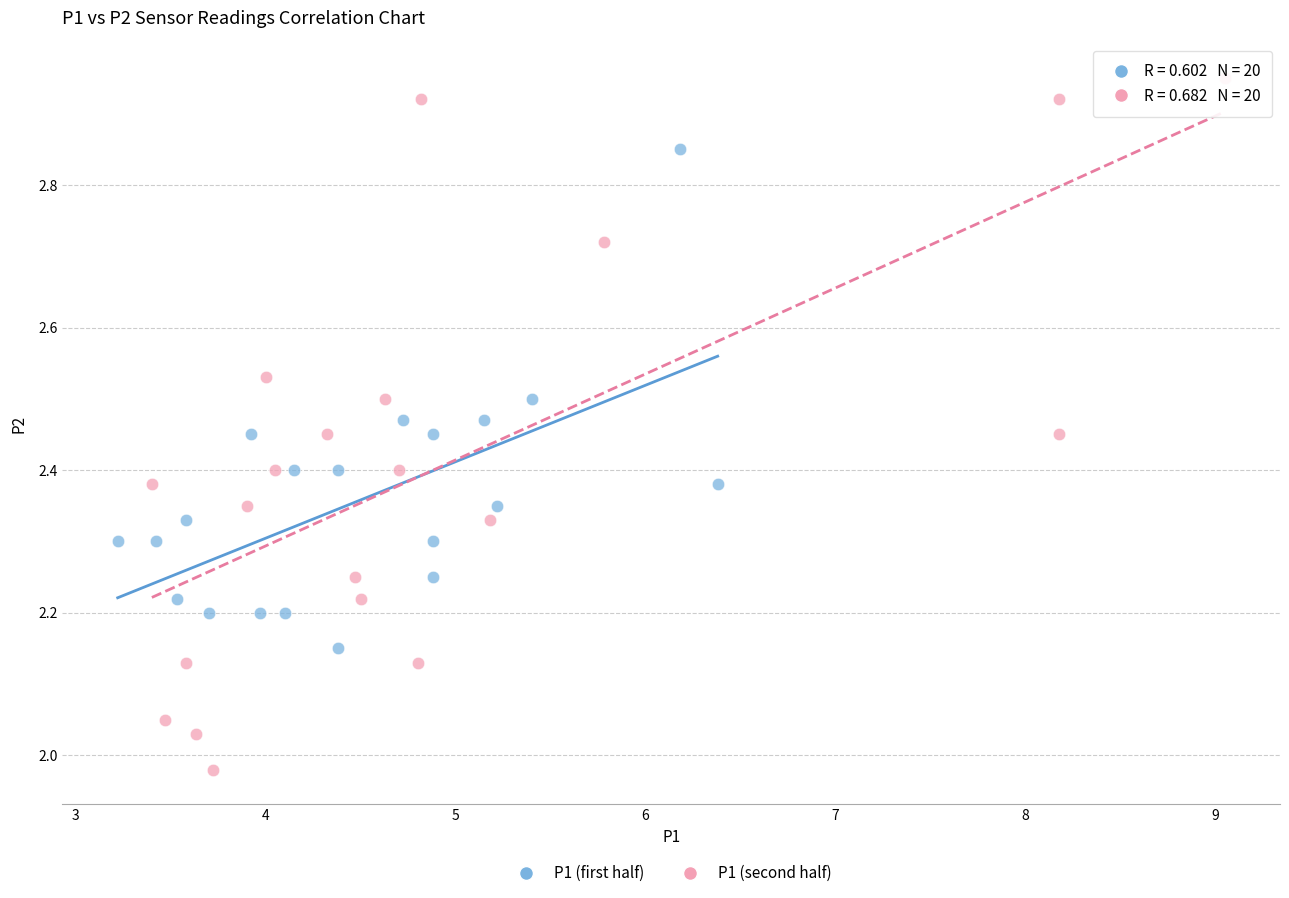

Which series contains the highest Y value?

P1 (second half)